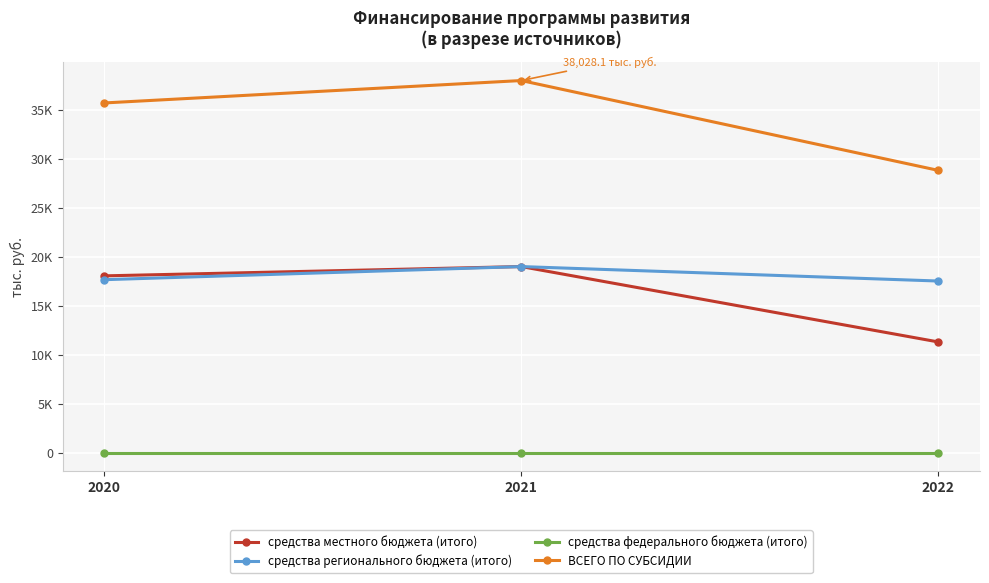

List the labels in order of средства местного бюджета (итого) value, smallest first.

2022, 2020, 2021